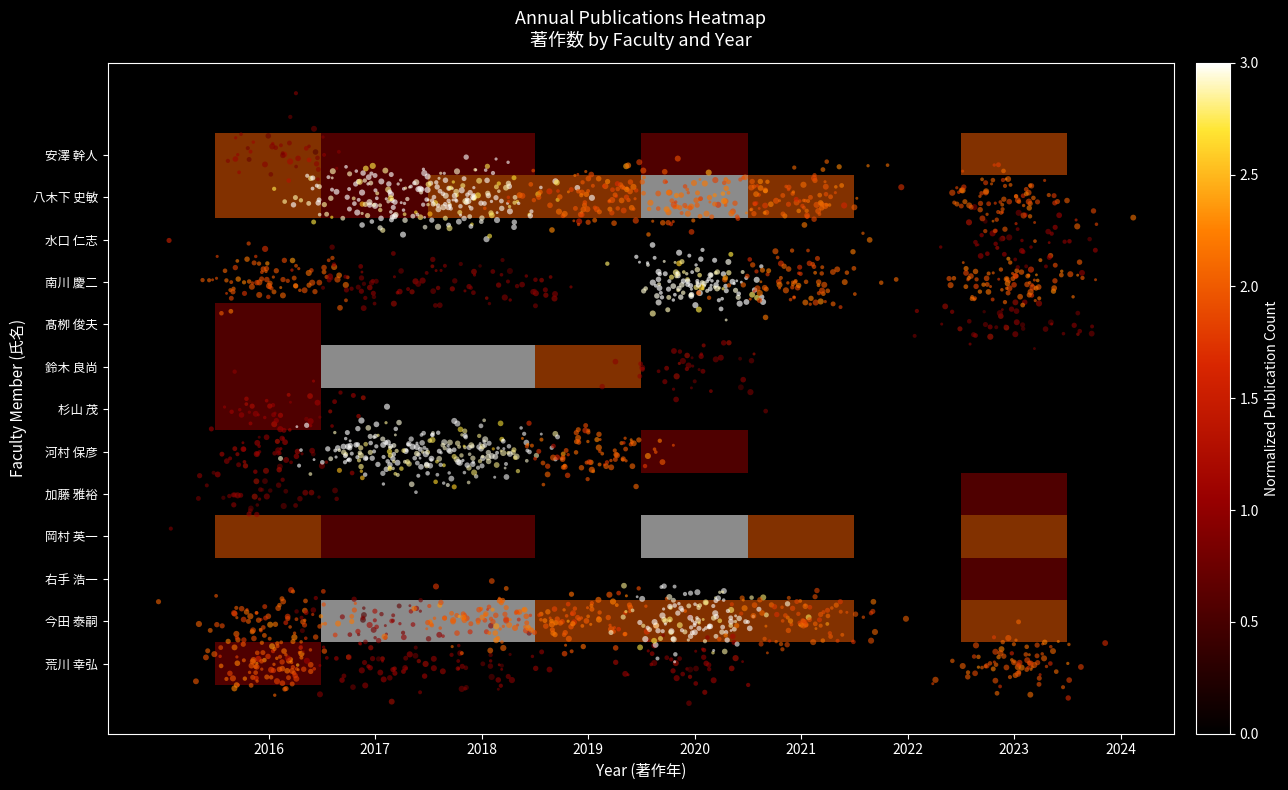

How many data points in 杉山 茂 are above 0?

1